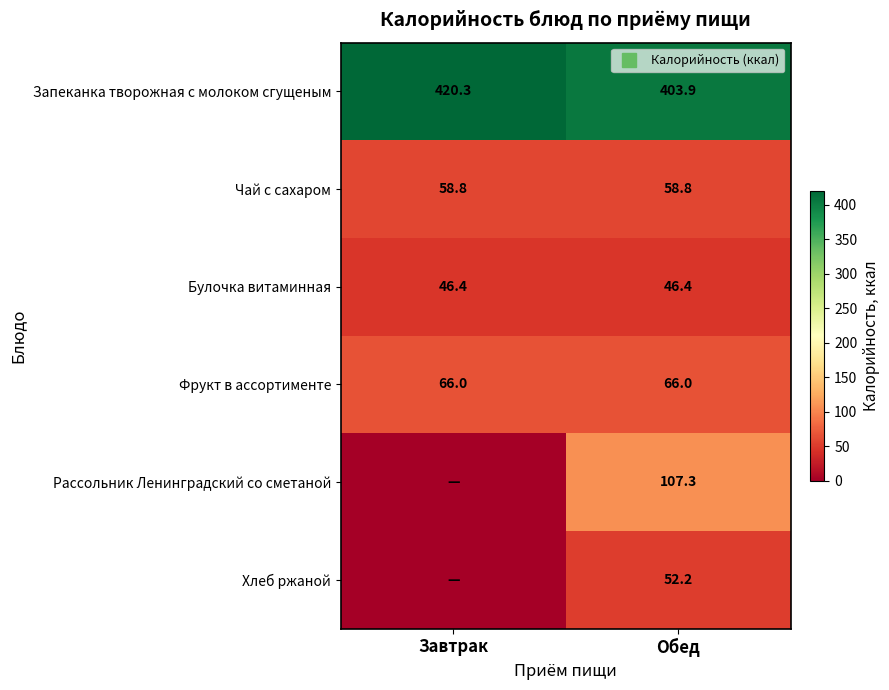

What is the sum of all Запеканка творожная с молоком сгущеным values?

824.2